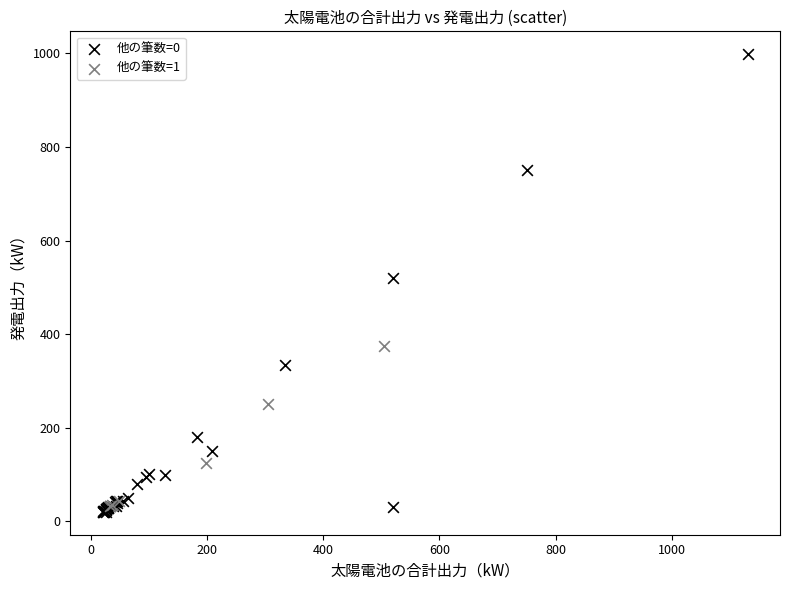

Which series contains the highest Y value?

他の筆数=0